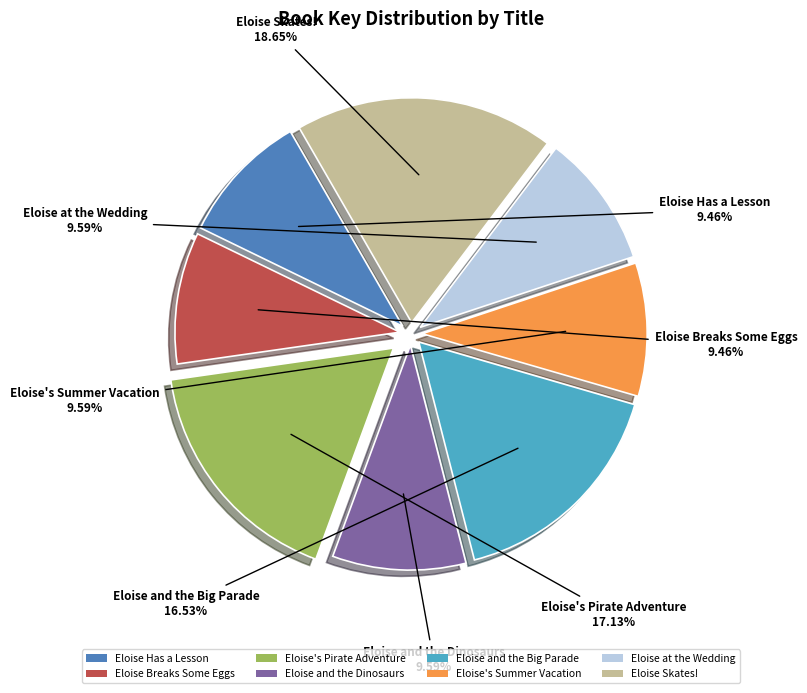

Does Eloise Has a Lesson account for over 50% of the chart?

No